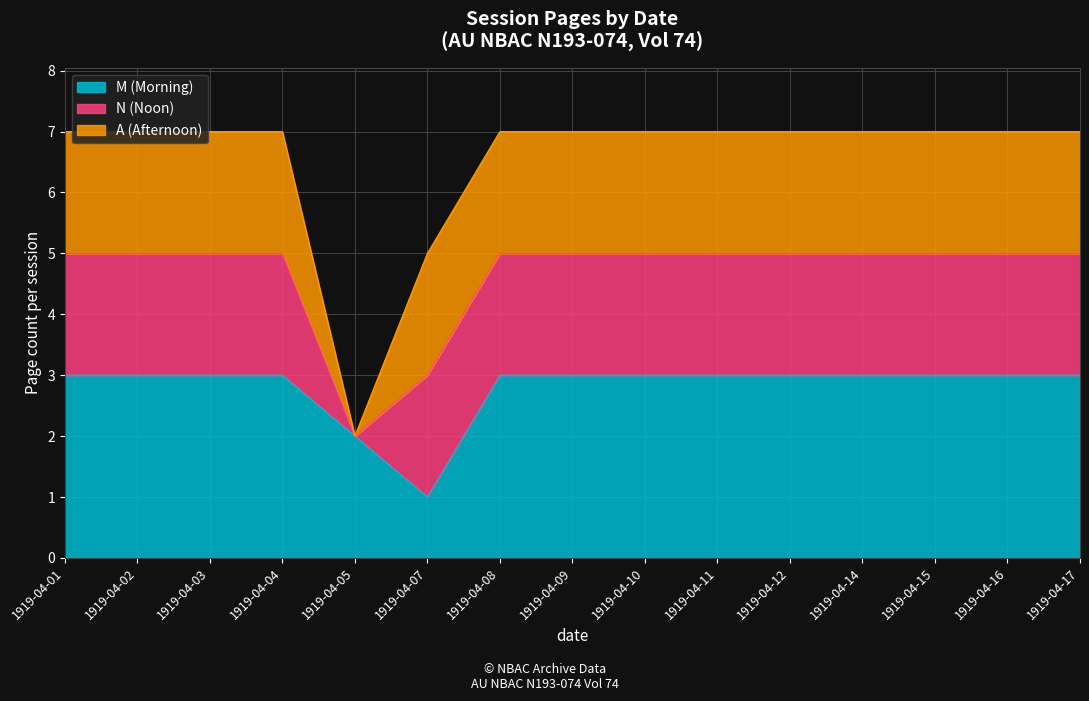

After their last crossing, which series has the higher values: M (Morning) or N (Noon)?

M (Morning)